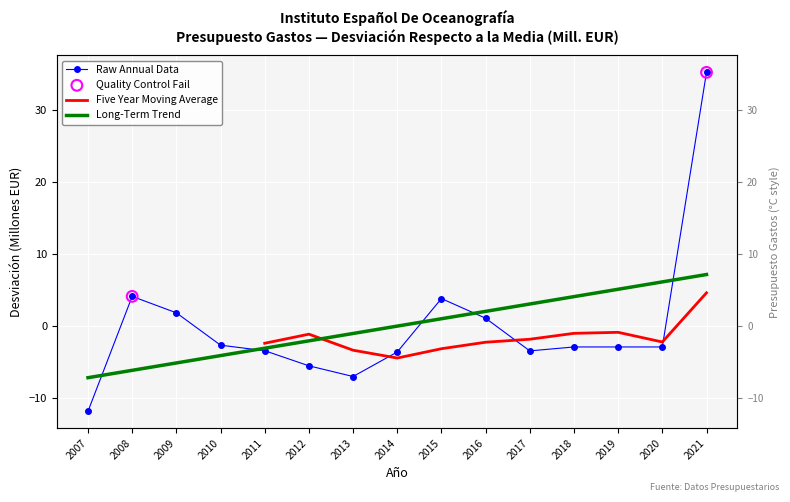

Between 2009 and 2017, which is larger?

2009